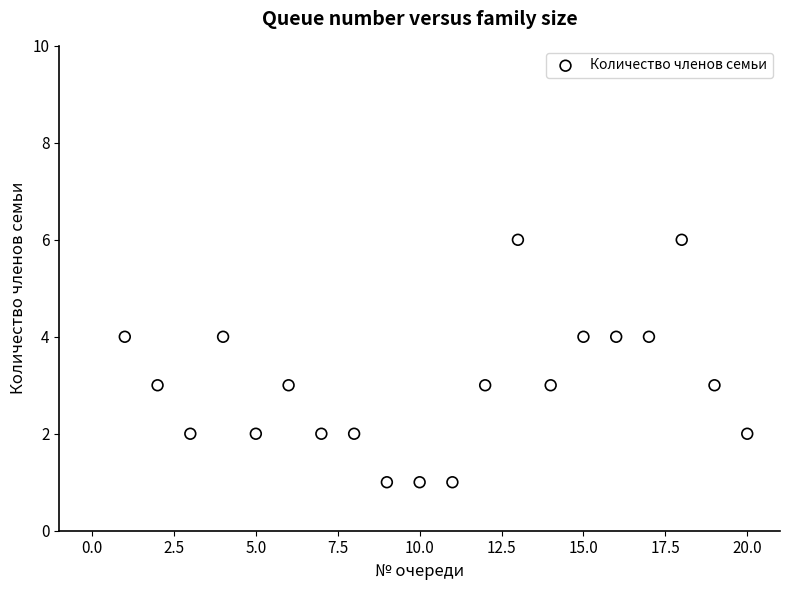

What is the range of Y values (max minus min)?

5